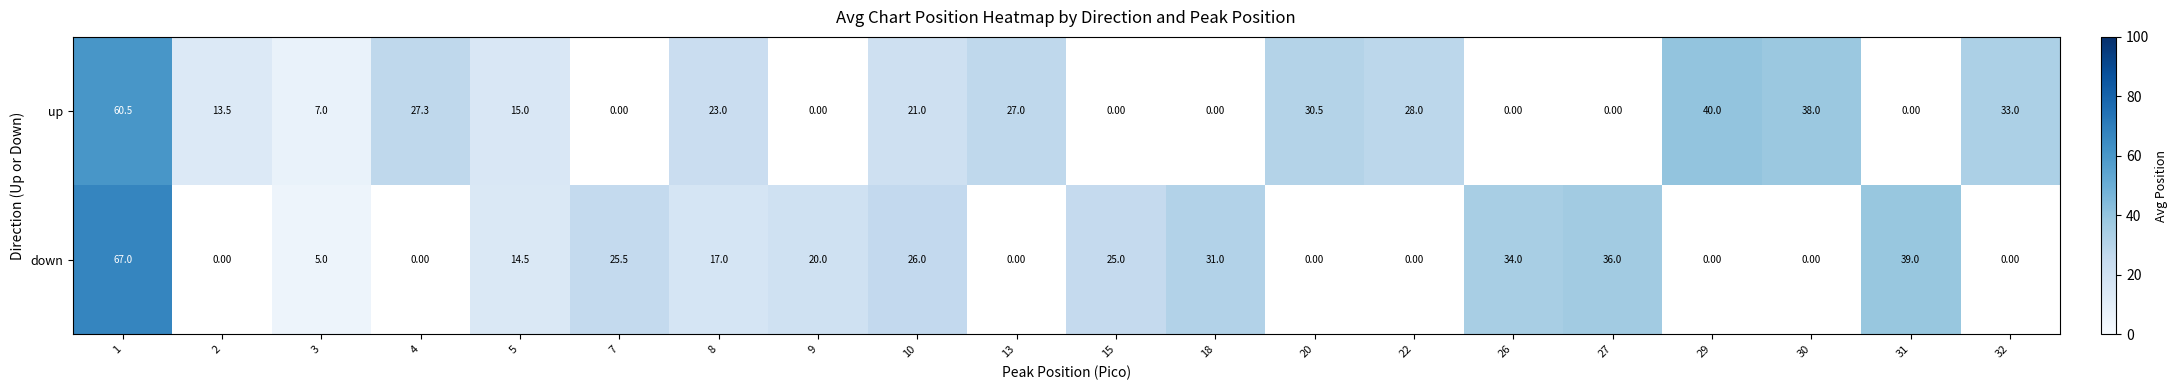

The value of down at 7 is 44.9. True or false?

False